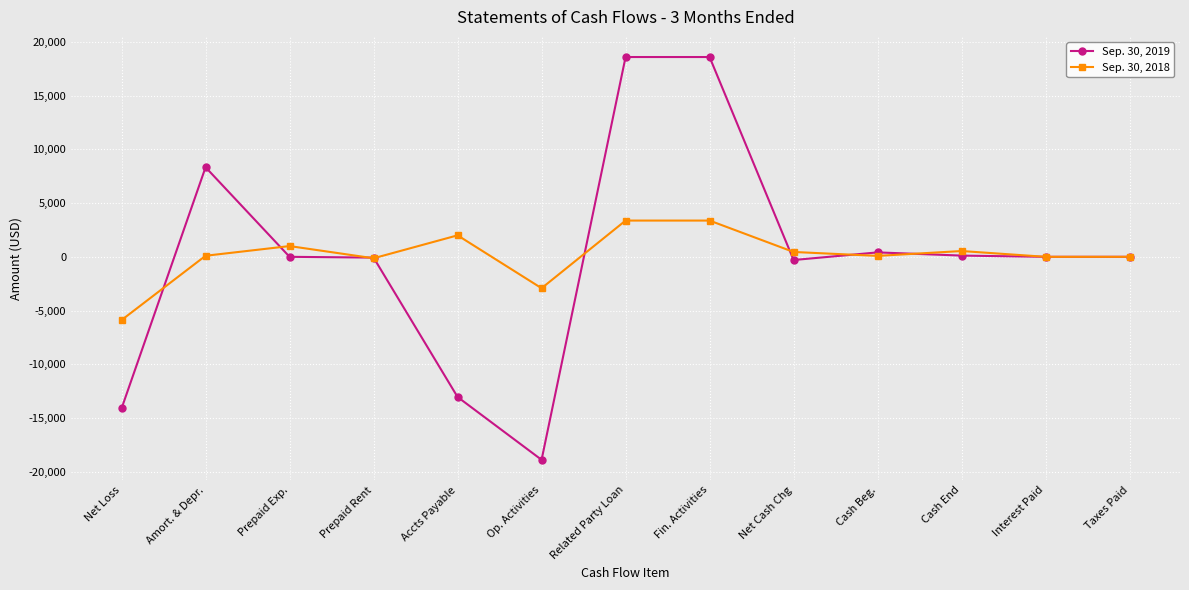

What is the highest value of the Sep. 30, 2019 series?

18600